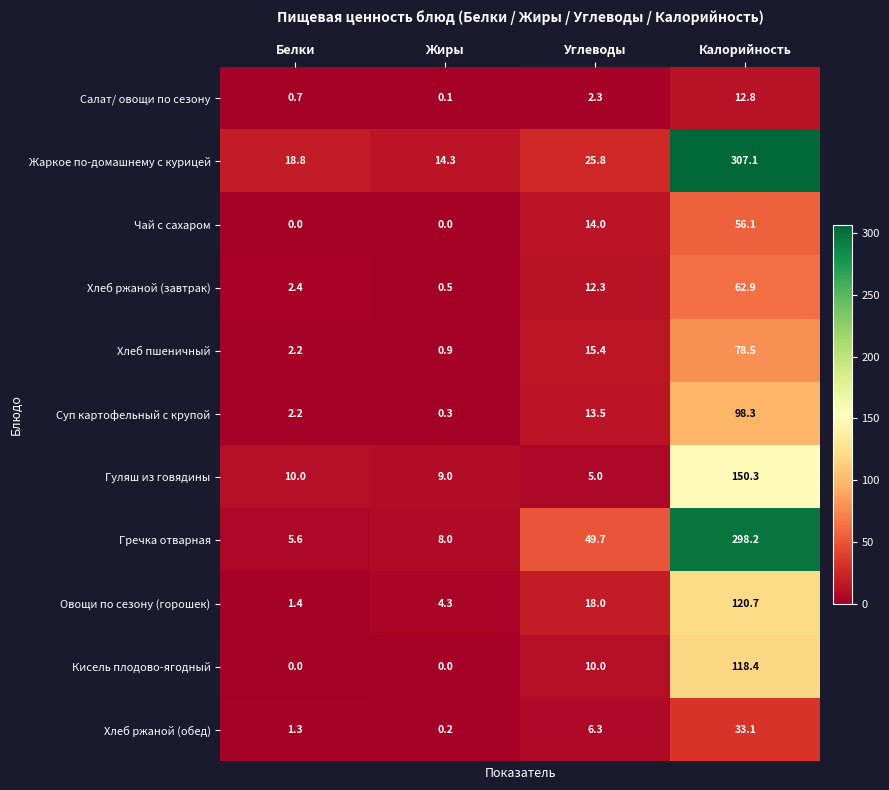

Which series has the largest range (max minus min)?

Жаркое по-домашнему с курицей